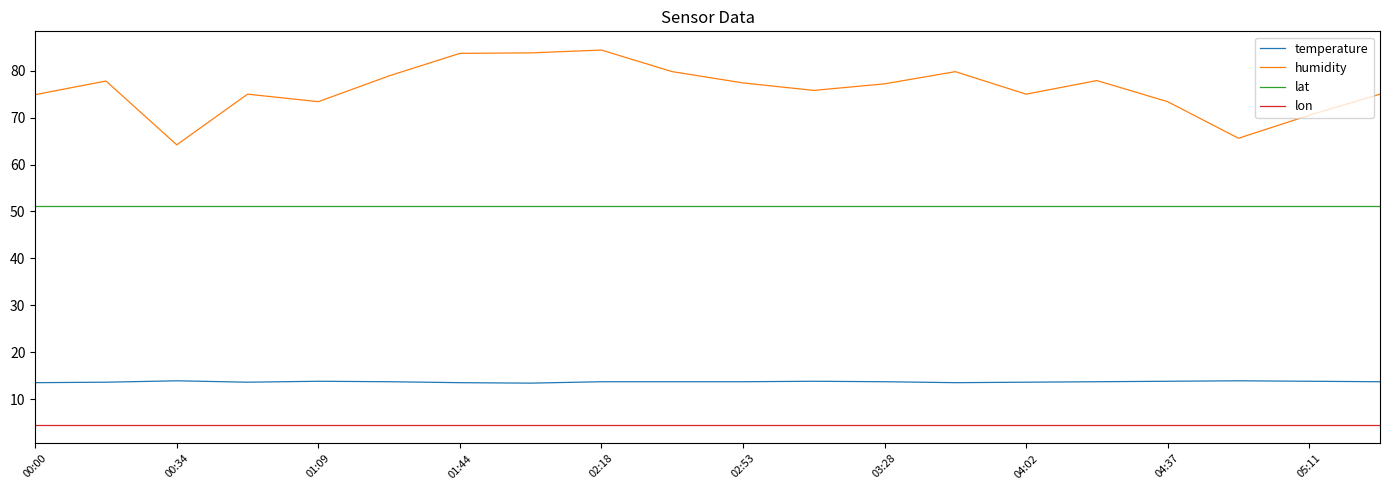

What is the maximum value for lat?

51.2